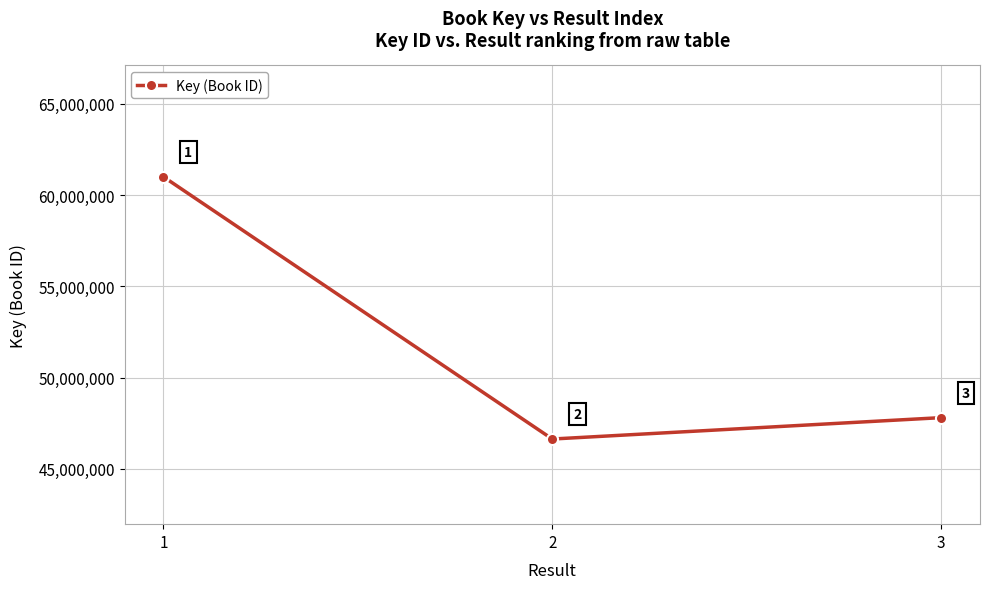

Reading left to right, list all the values displayed in this chart.

1=60997817	2=46635124	3=47806678